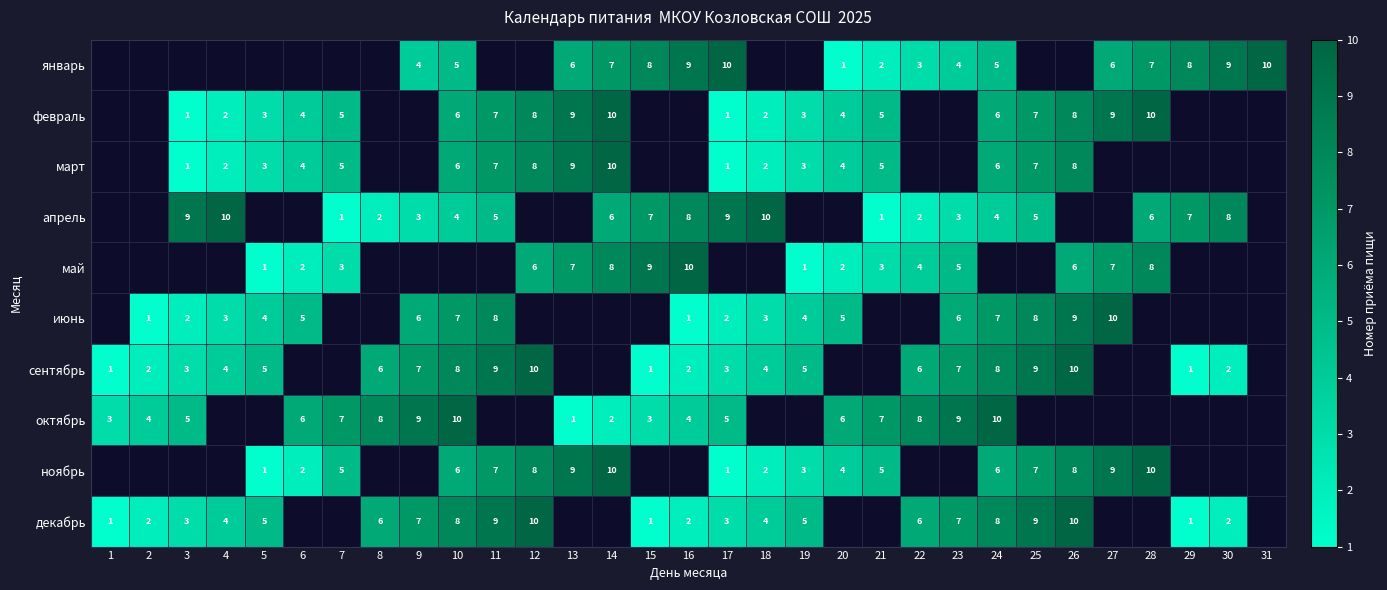

What is the difference between the highest and lowest values at 9?

6.0